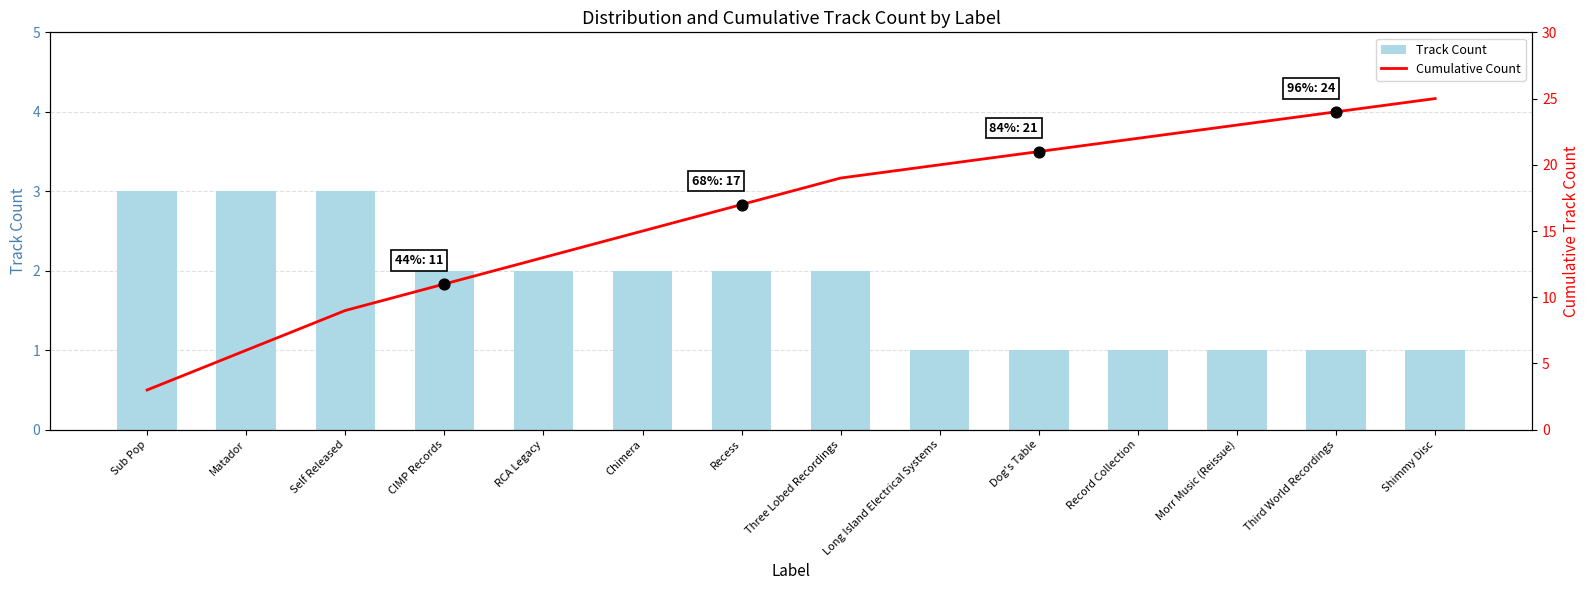

At which category is the sum across all series the highest?

Shimmy Disc